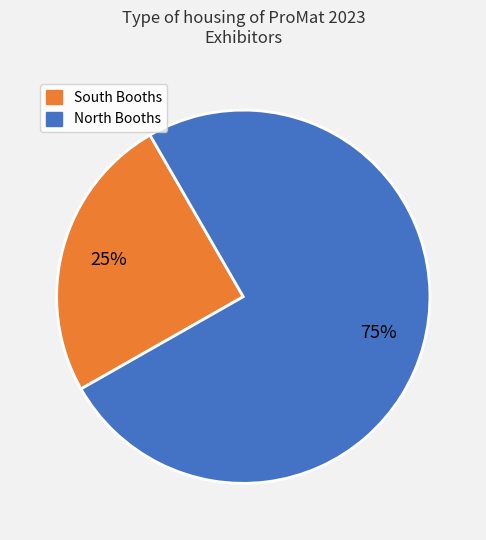

To the nearest percent, what is the average slice percentage?

50%